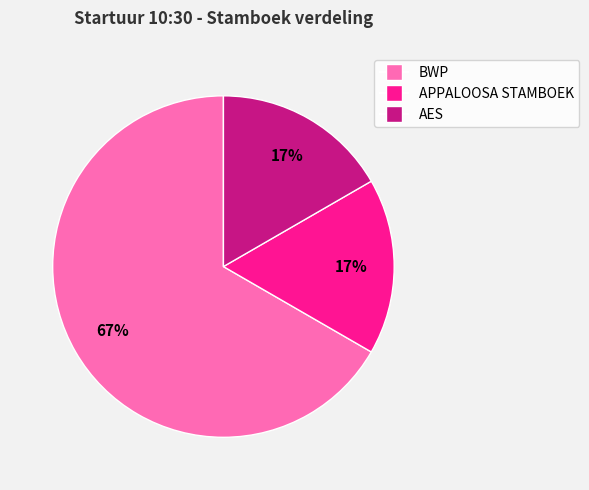

Combined, do BWP and AES account for over 50%?

Yes